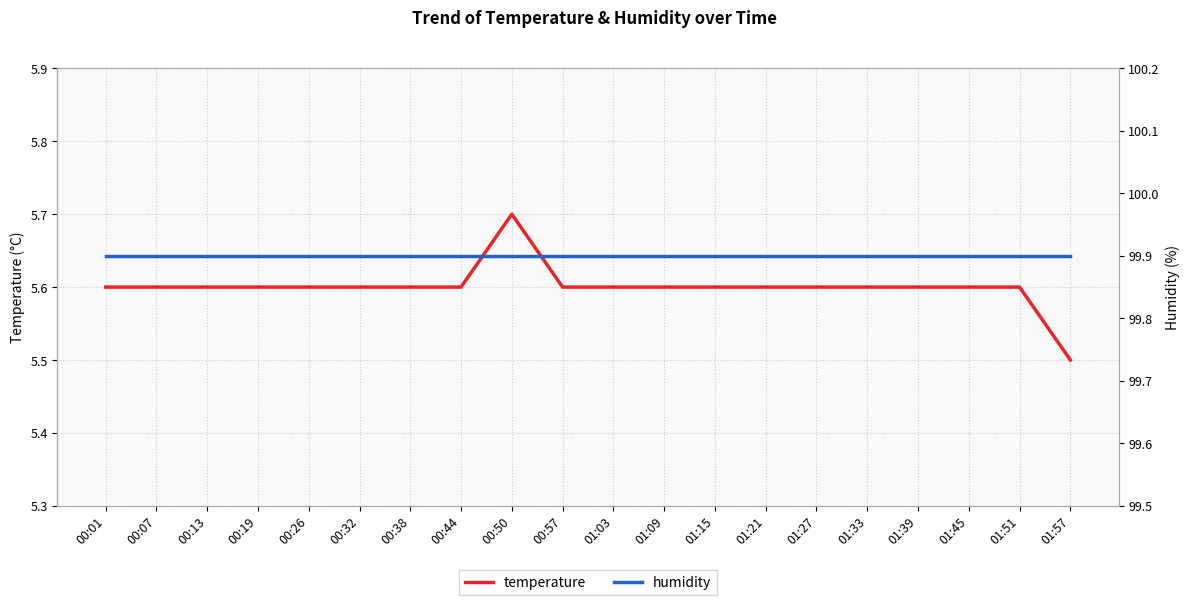

Rank the series at 01:03 from lowest to highest value.

temperature, humidity